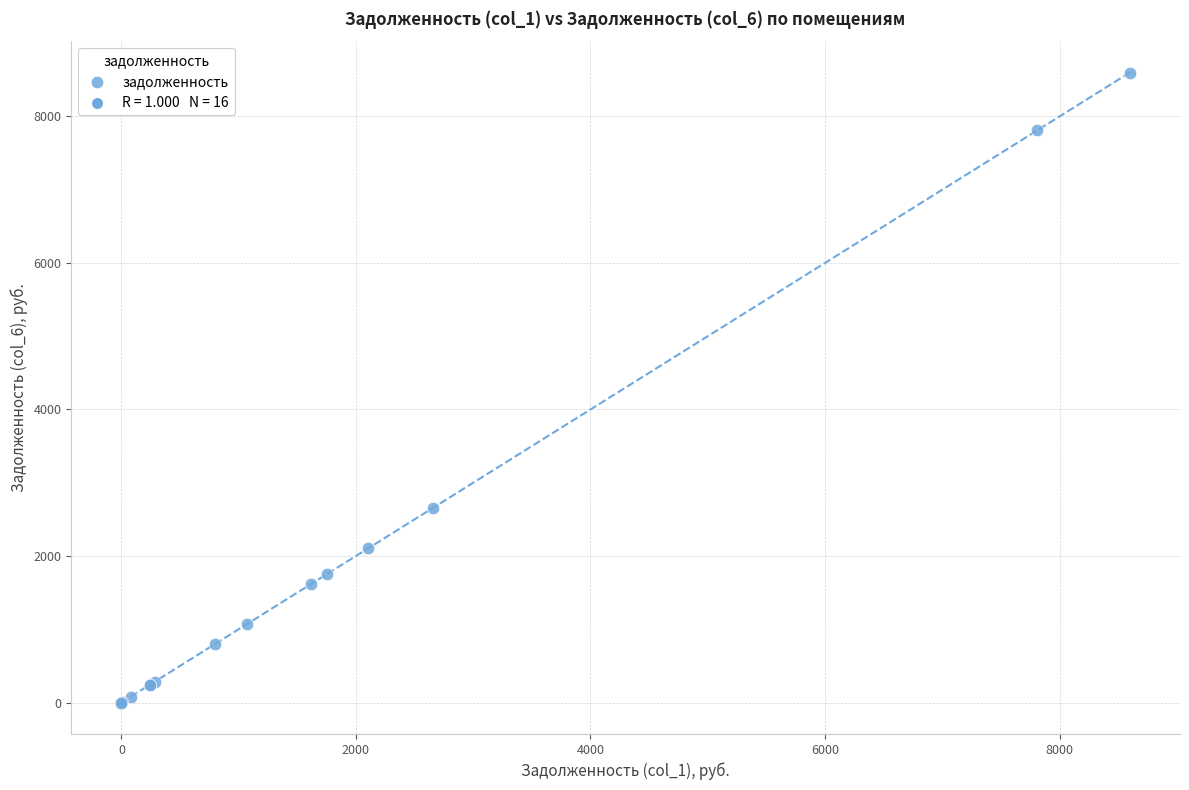

What Y value in the scatter plot is closest to 4298?

2653.4